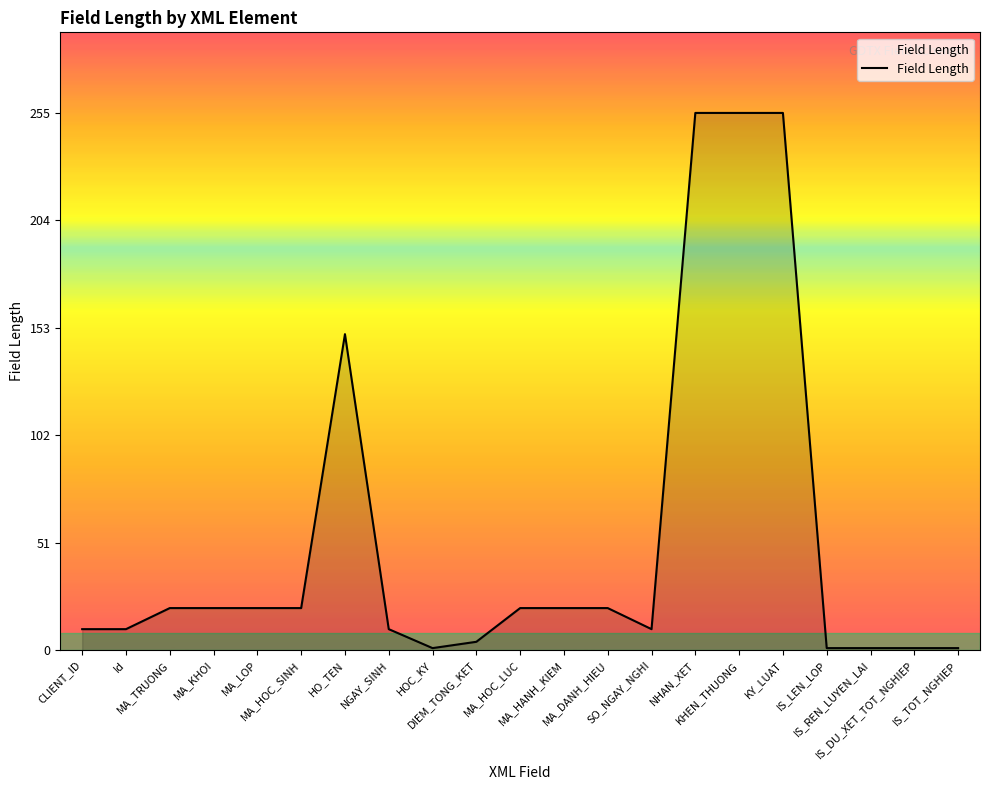

What is the maximum value shown in the chart?

255